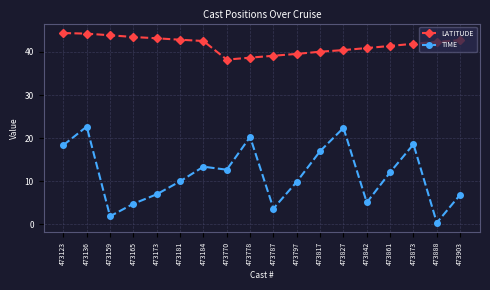

Is this an area chart (filled region under the line)?

No